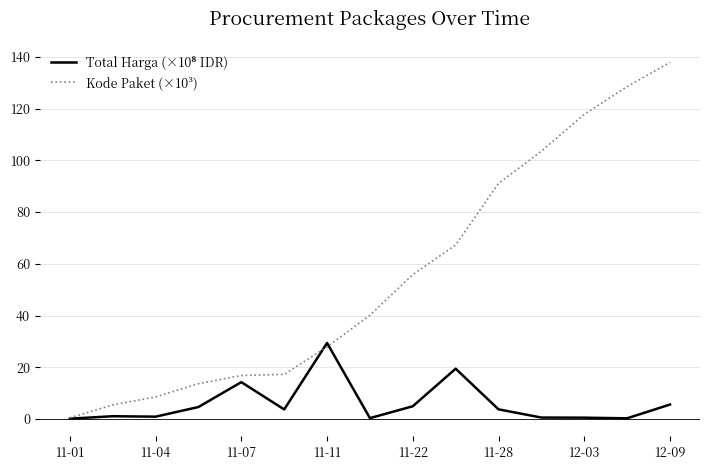

Which series has the largest total across all categories?

Kode Paket (×10³)